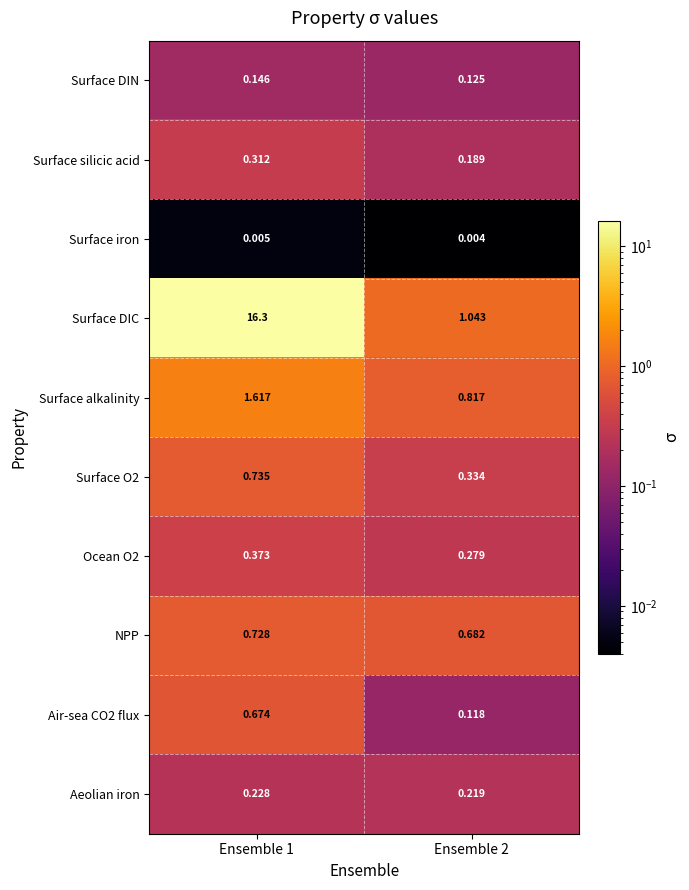

Which series has the largest total across all categories?

Surface DIC